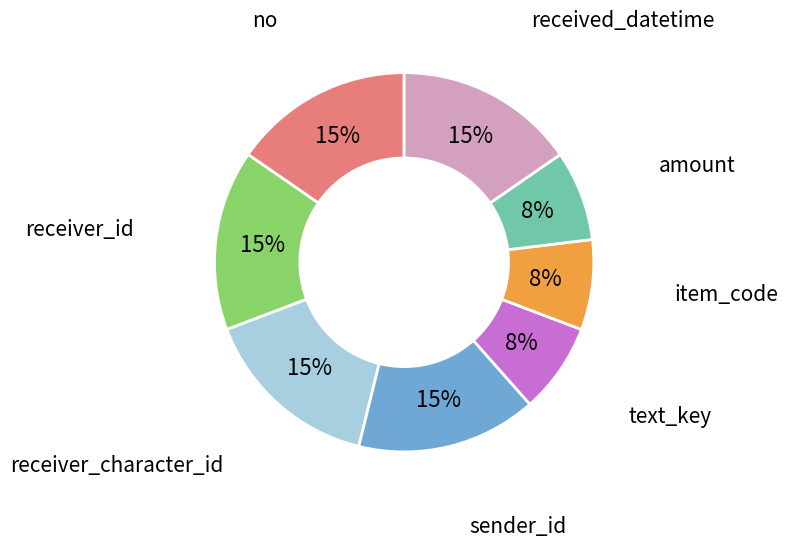

Does any single category account for the majority?

No